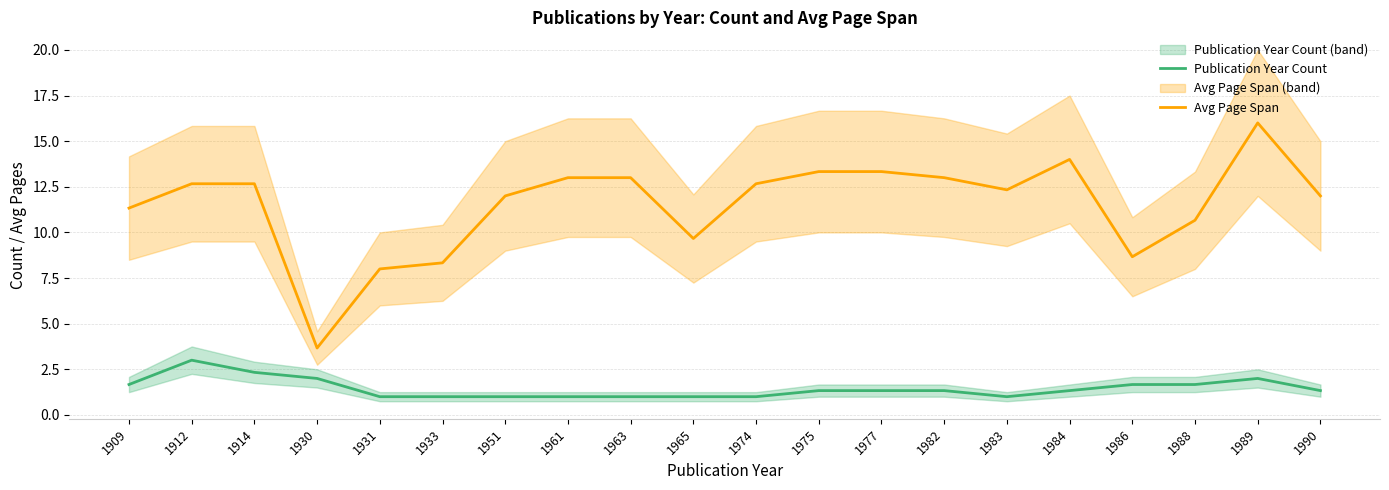

Which series has the largest total across all categories?

Avg Page Span